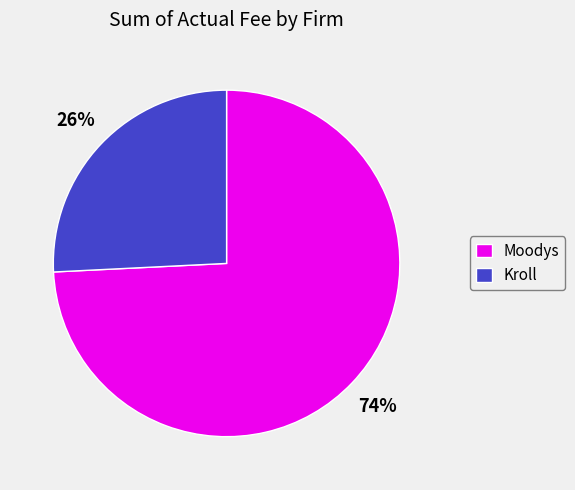

Count the number of slices in the pie.

2